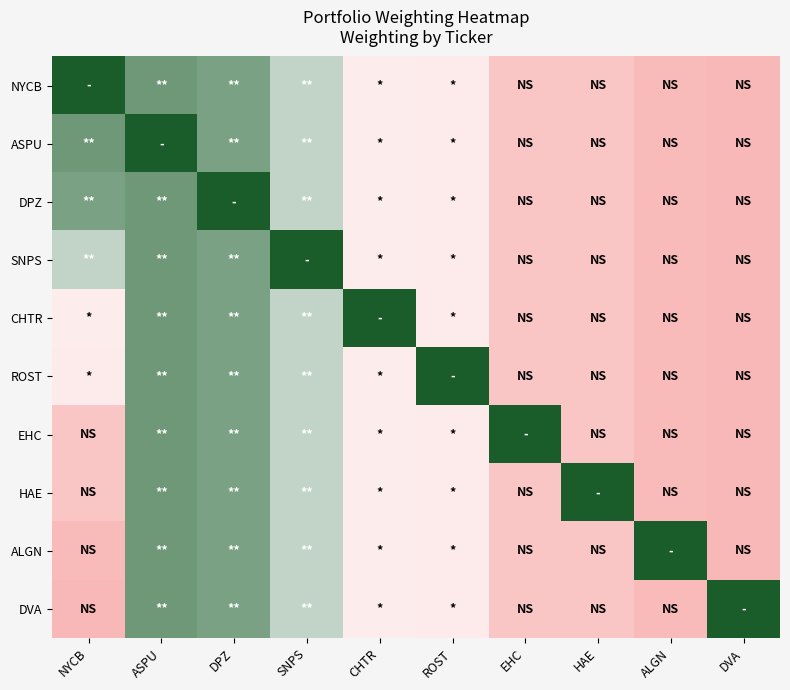

Between CHTR and DVA, which is larger?

CHTR